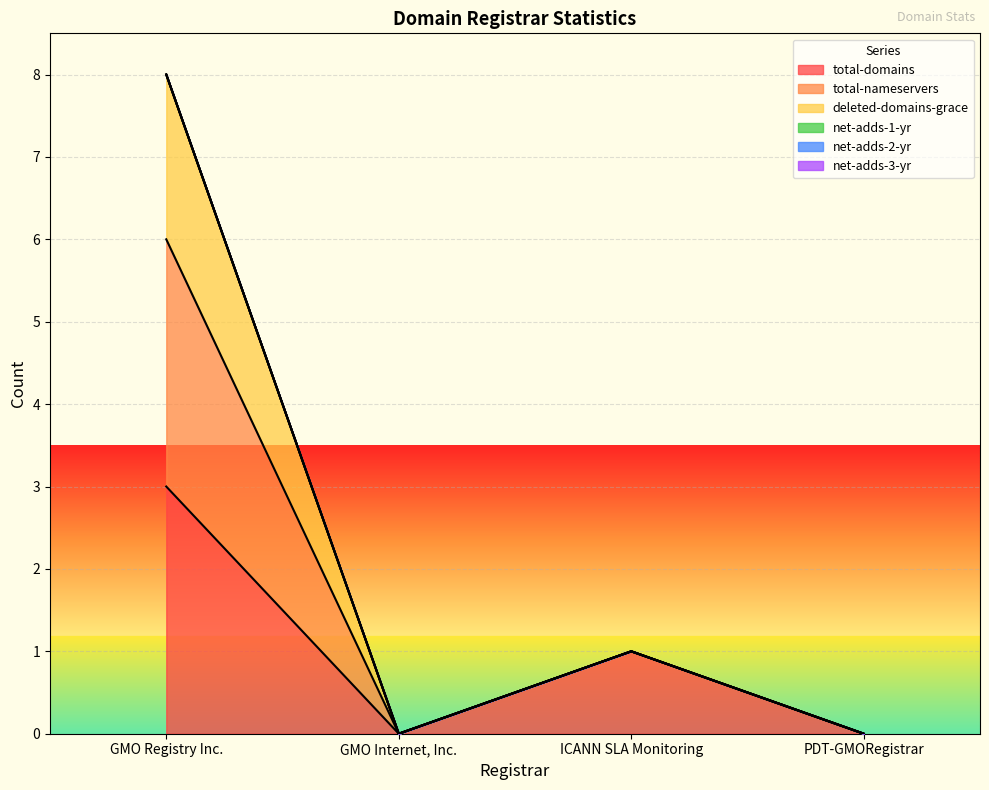

List the labels in order of total-nameservers value, smallest first.

GMO Internet, Inc., PDT-GMORegistrar, ICANN SLA Monitoring, GMO Registry Inc.